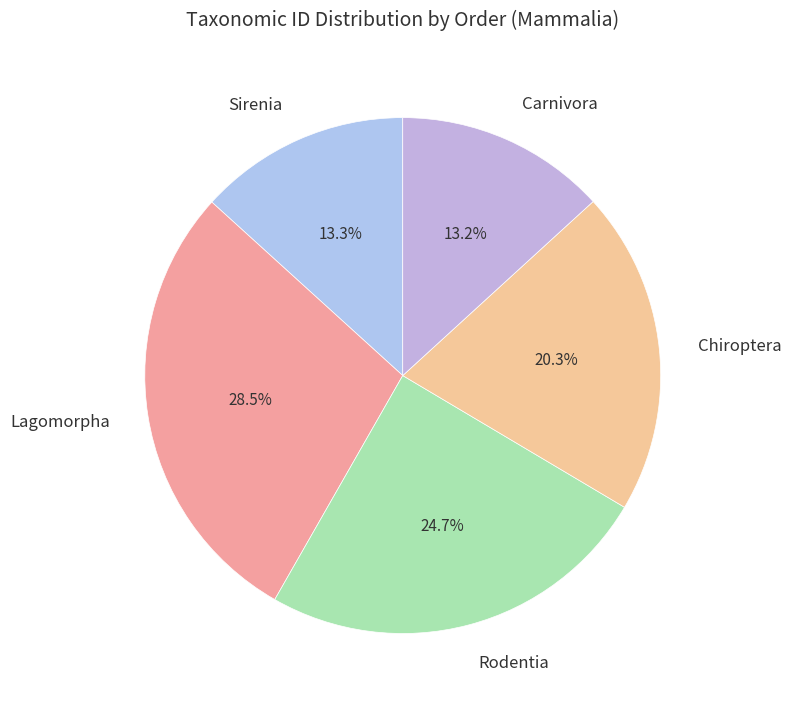

How many segments does this pie chart have?

5